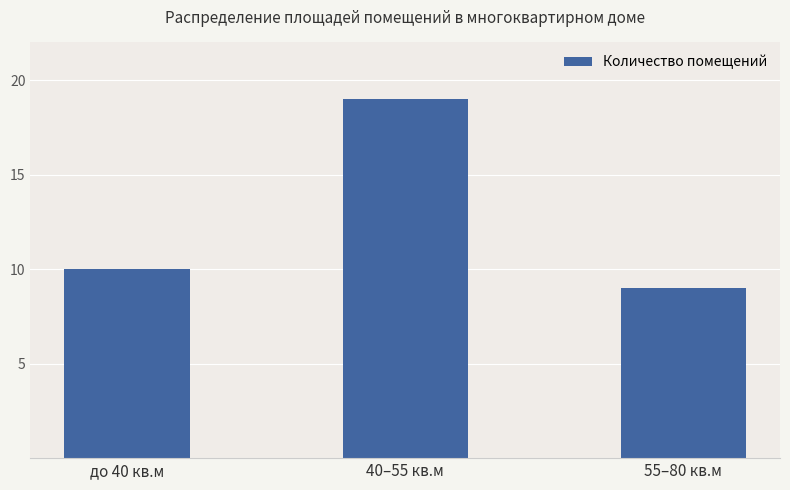

What is the minimum value shown in the chart?

9